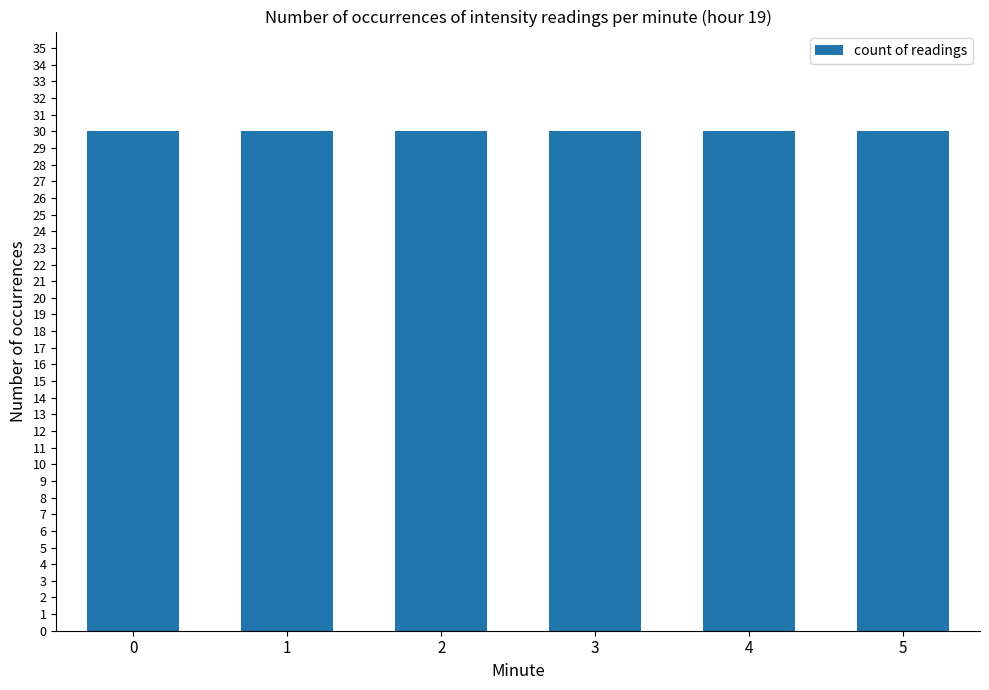

List the labels in order of value, largest first.

3, 4, 2, 5, 0, 1